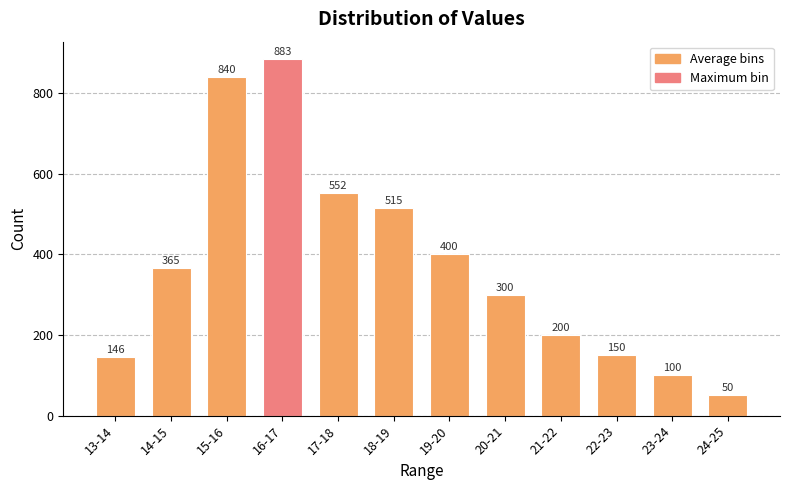

What is the difference between the maximum and minimum values?

833